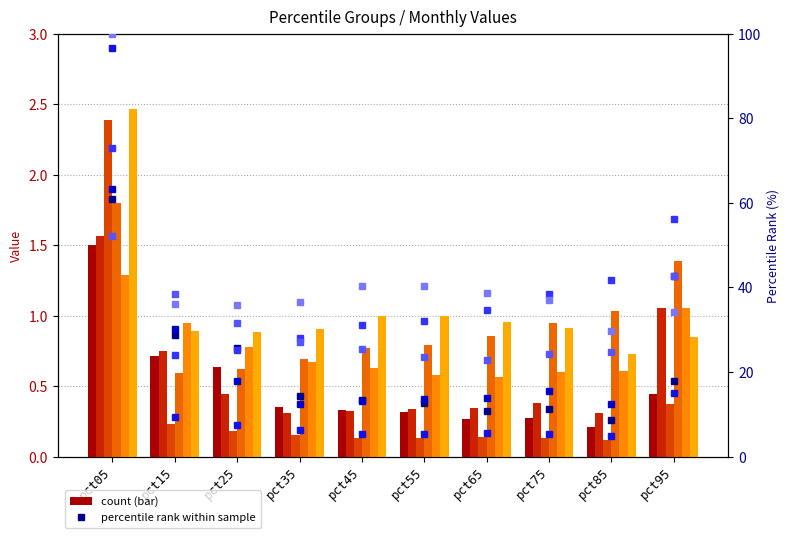

Which series changed the most between pct15 and pct65?

Jan